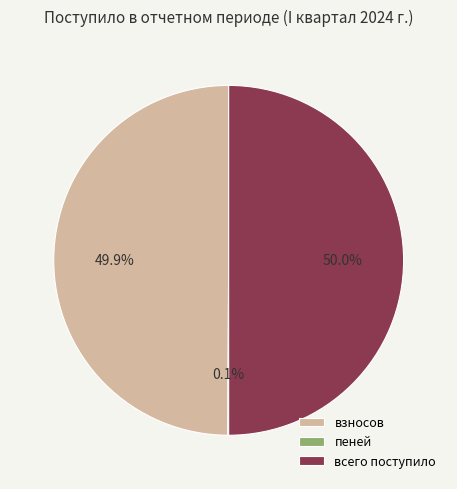

Approximately how many times larger is the value at взносов compared to всего поступило?

1.0